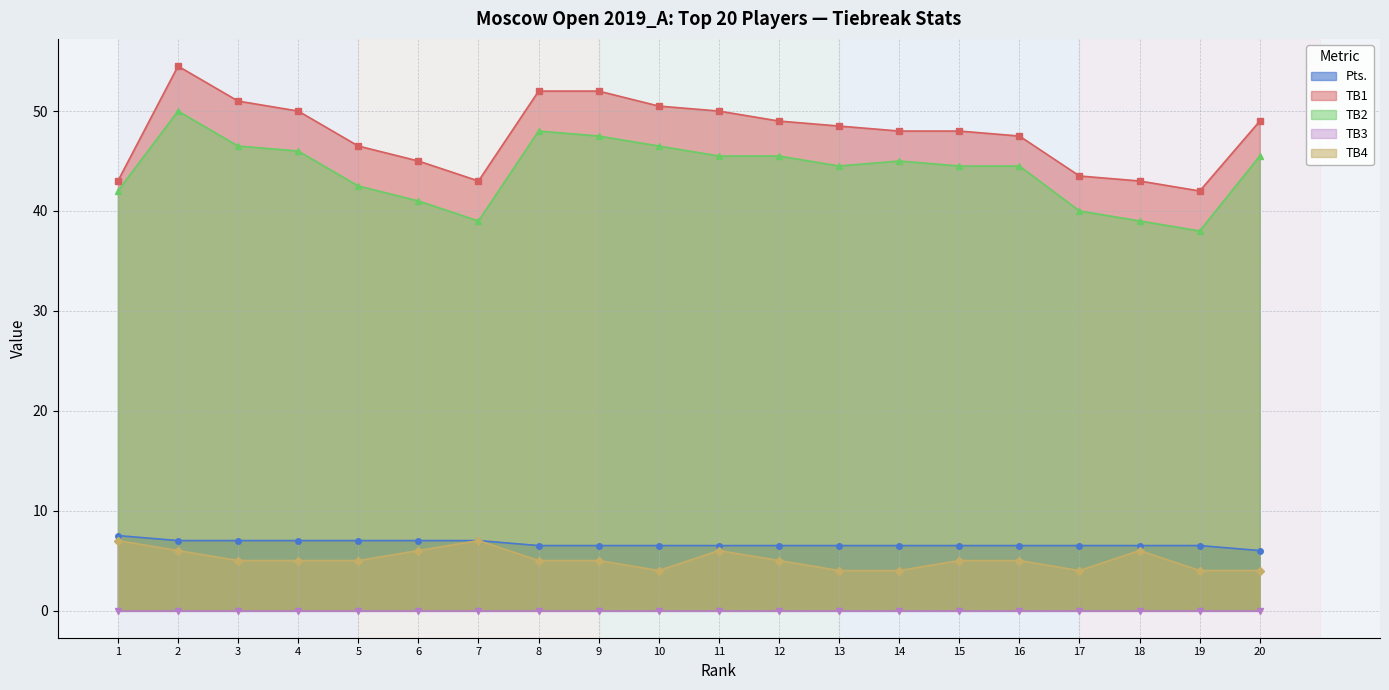

What is the total value across all series at 1?

99.5